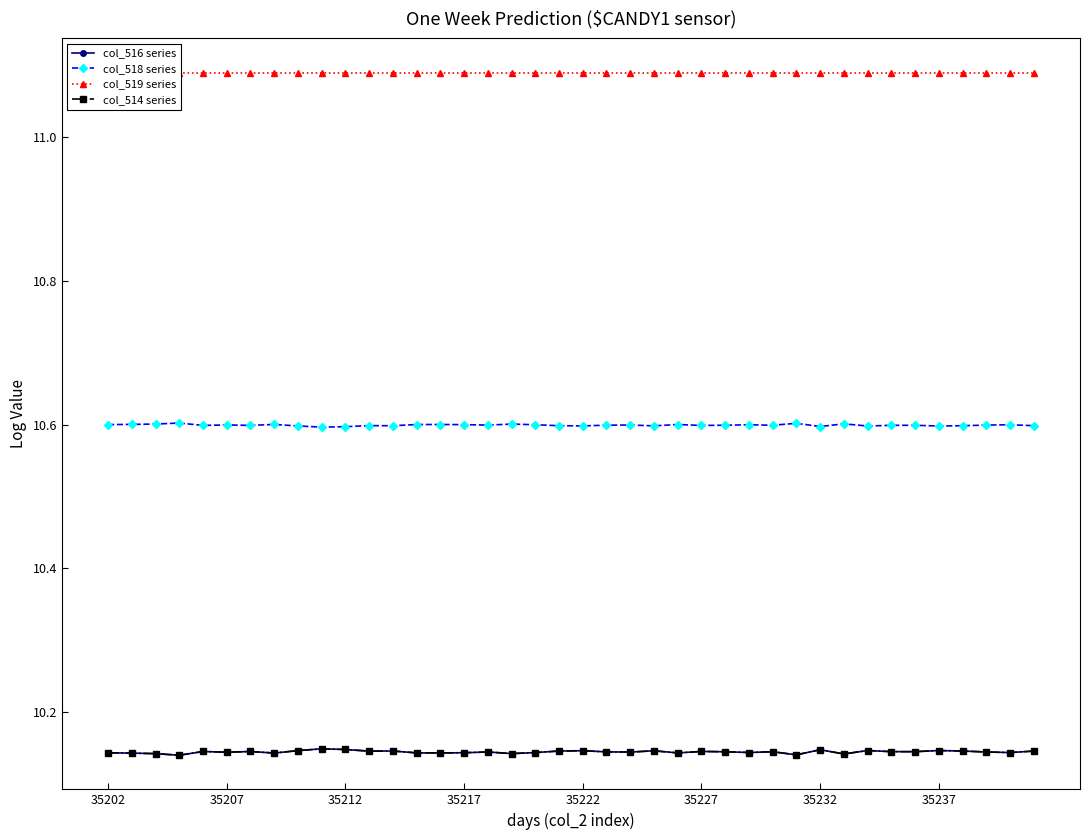

The value of col_516 series at 23 is 10.1. True or false?

True